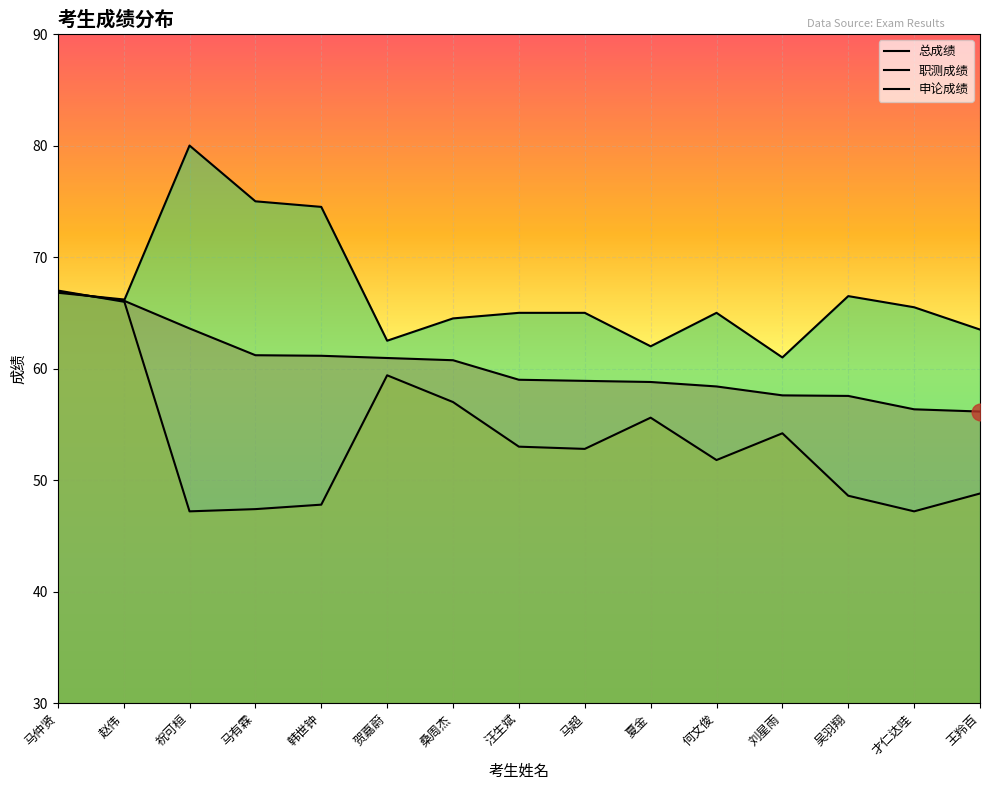

Reading right to left, list all the values displayed in this chart.

总成绩: 56.1	56.4	57.5	57.6	58.4	58.8	58.9	59.0	60.8	61.0	61.1	61.2	63.6	66.1	66.9
职测成绩: 48.8	47.2	48.6	54.2	51.8	55.6	52.8	53.0	57.0	59.4	47.8	47.4	47.2	66.2	66.8
申论成绩: 63.5	65.5	66.5	61.0	65.0	62.0	65.0	65.0	64.5	62.5	74.5	75.0	80.0	66.0	67.0